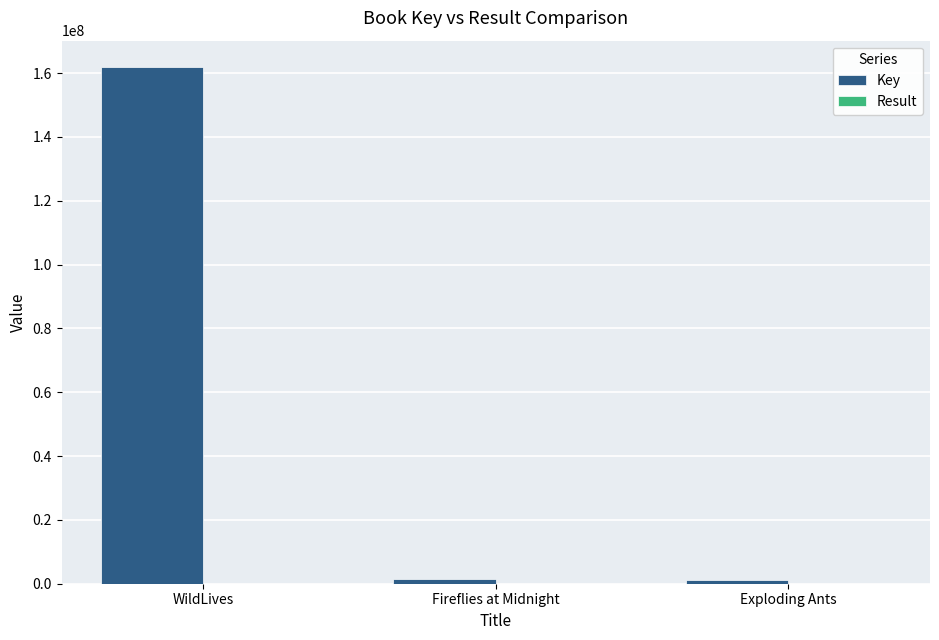

At which label is Key closest to 81588453?

Fireflies at Midnight